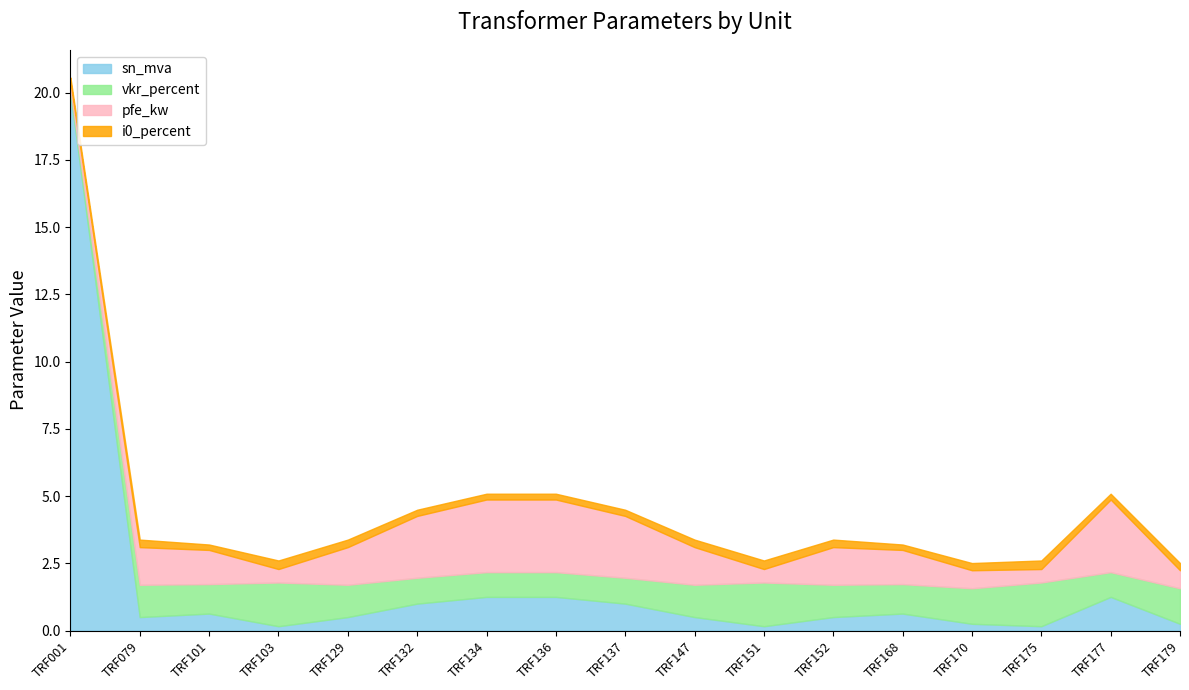

Reading left to right, list all the values displayed in this chart.

sn_mva: 20.0	0.5	0.6	0.2	0.5	1.0	1.2	1.2	1.0	0.5	0.2	0.5	0.6	0.2	0.2	1.2	0.2
vkr_percent: 0.1	1.2	1.1	1.6	1.2	1.0	0.9	0.9	1.0	1.2	1.6	1.2	1.1	1.3	1.6	0.9	1.3
pfe_kw: 0.3	1.4	1.3	0.5	1.4	2.3	2.7	2.7	2.3	1.4	0.5	1.4	1.3	0.7	0.5	2.7	0.7
i0_percent: 0.2	0.3	0.2	0.3	0.3	0.2	0.2	0.2	0.2	0.3	0.3	0.3	0.2	0.3	0.3	0.2	0.3